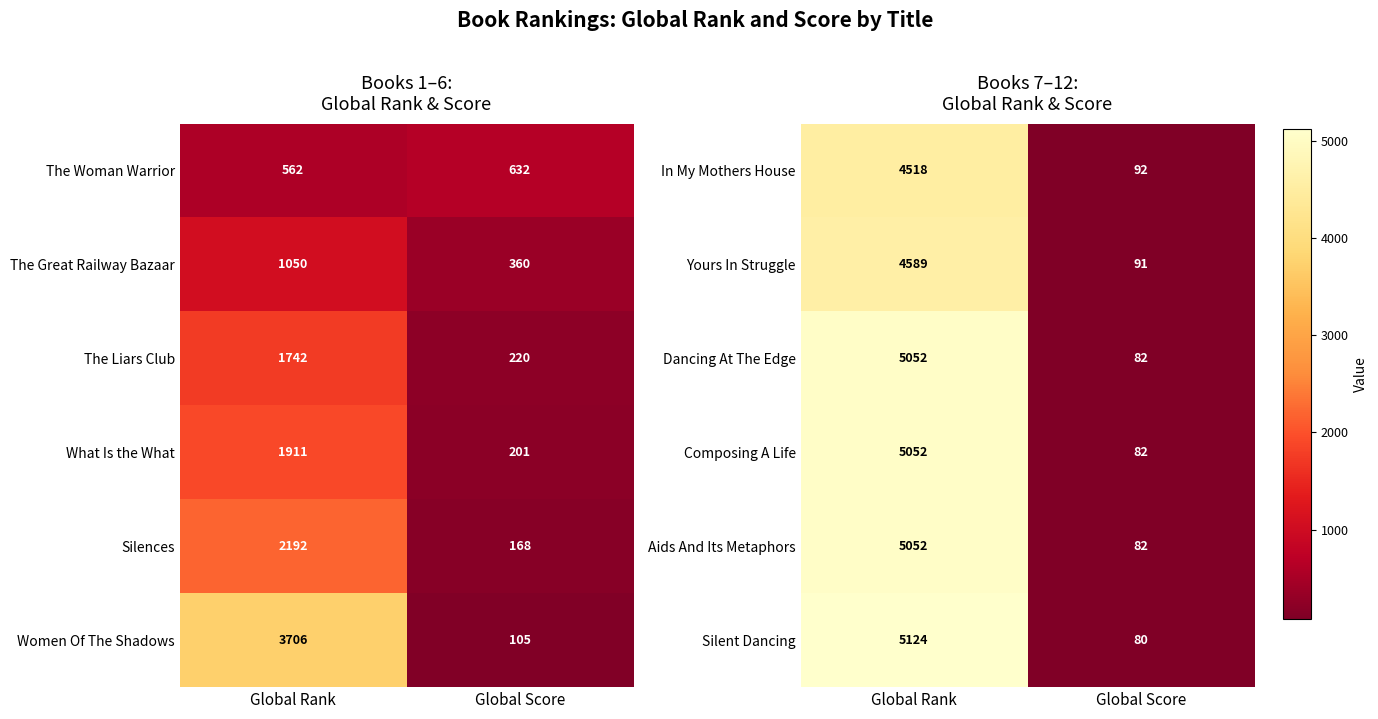

List the labels in order of Dancing At The Edge value, smallest first.

Global Score, Global Rank